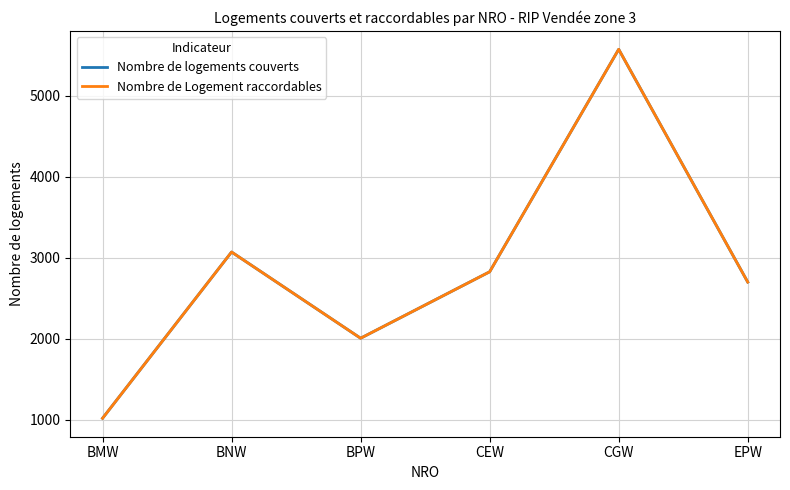

Does the chart display data point markers on the line(s)?

No